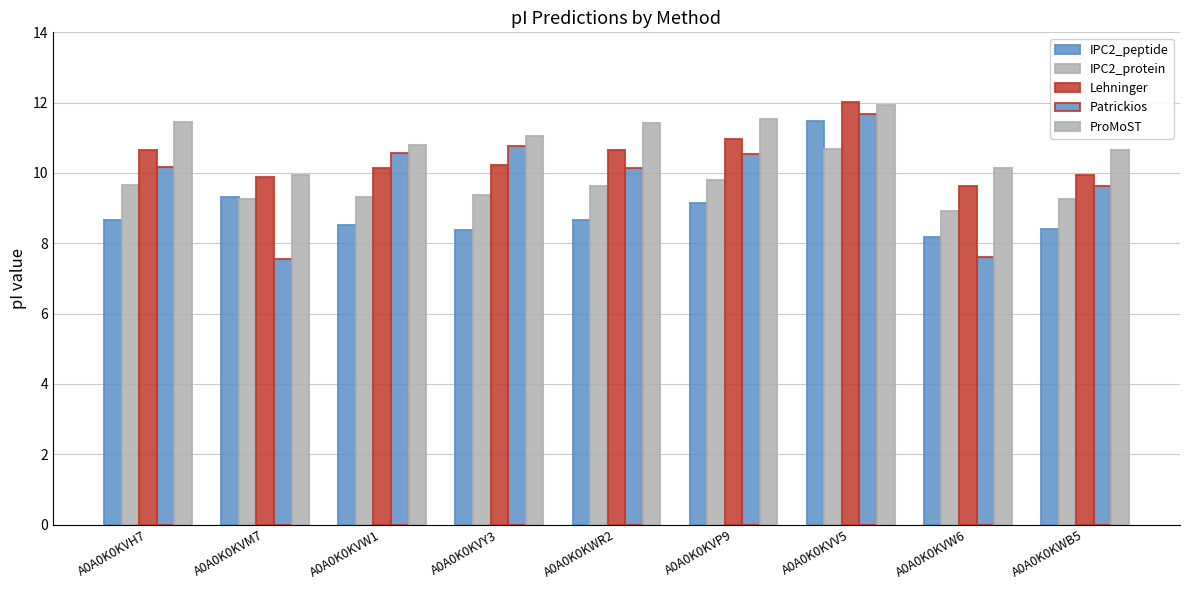

What is the total value across all series at A0A0K0KVY3?

49.8